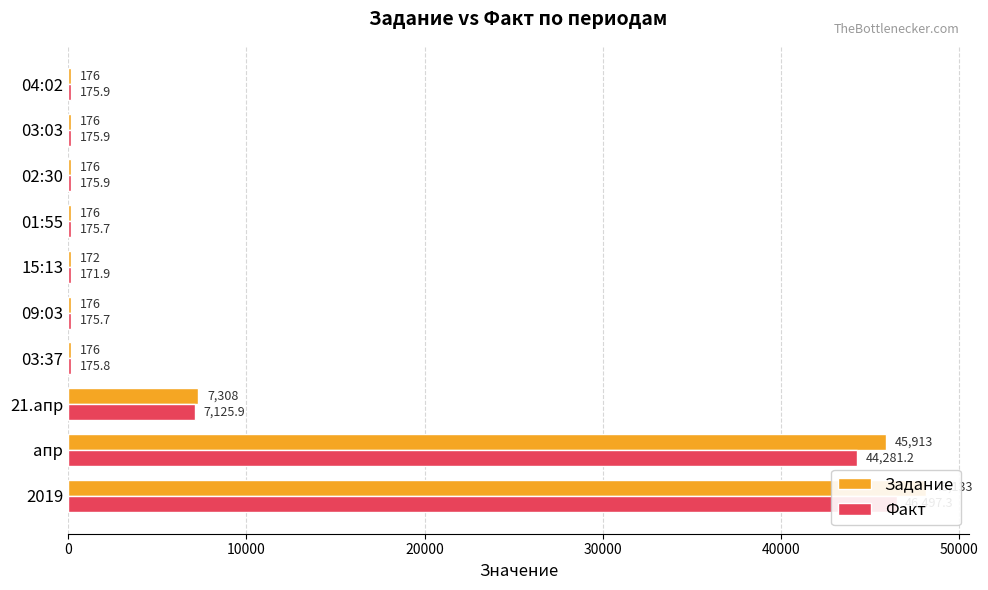

What are all the series names shown in the legend?

Задание, Факт